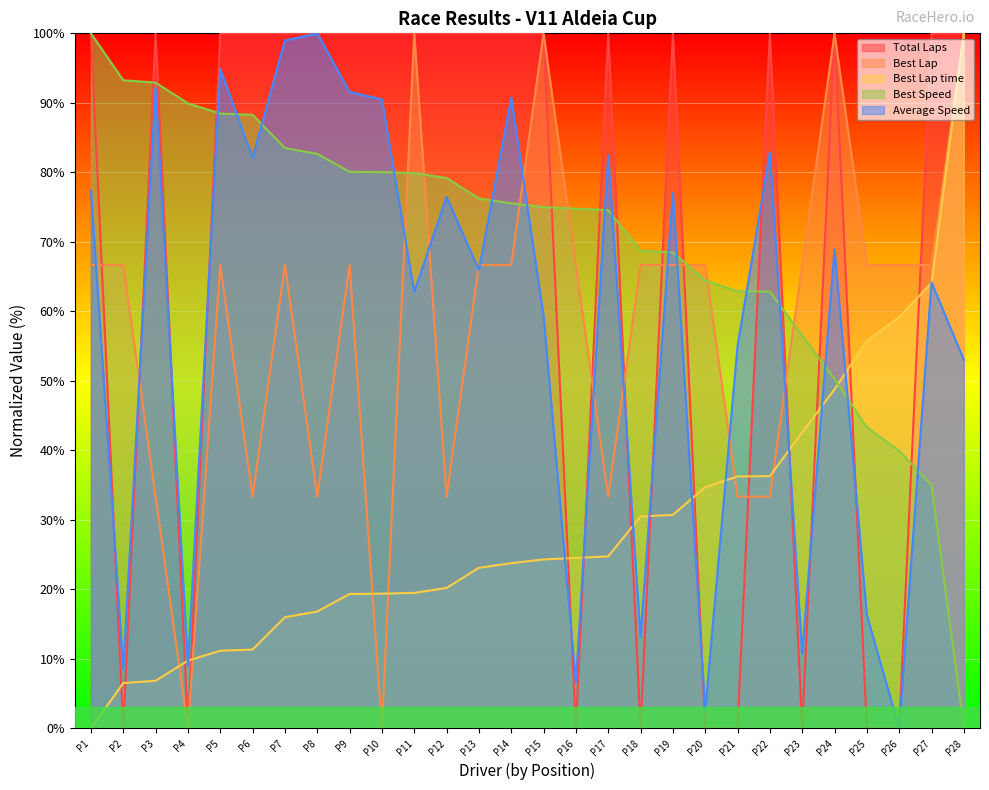

Which series has the widest spread of values?

Total Laps